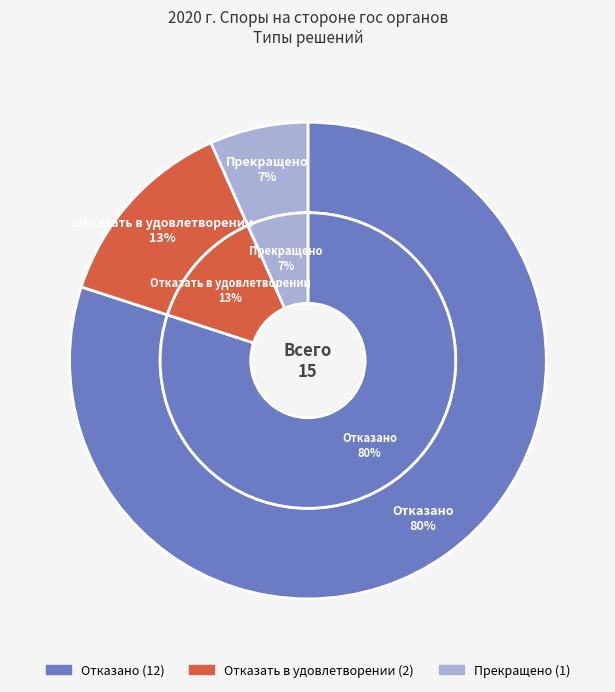

To the nearest percent, what portion does Прекращено represent?

7%